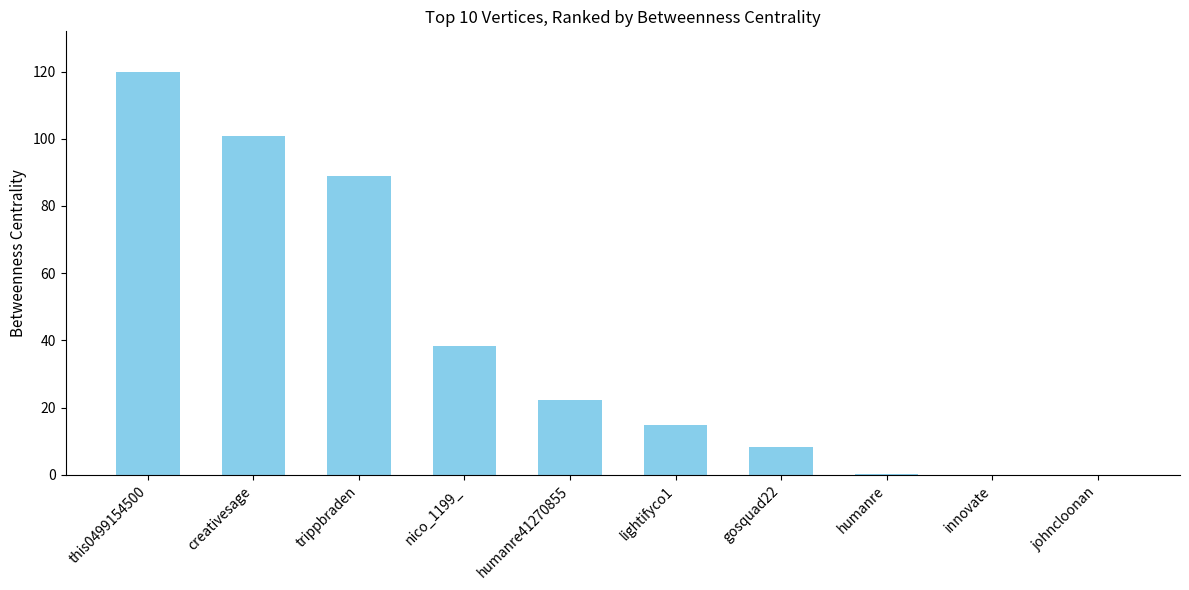

What is the ratio of the value at nico_1199_ to the value at this0499154500?

0.3